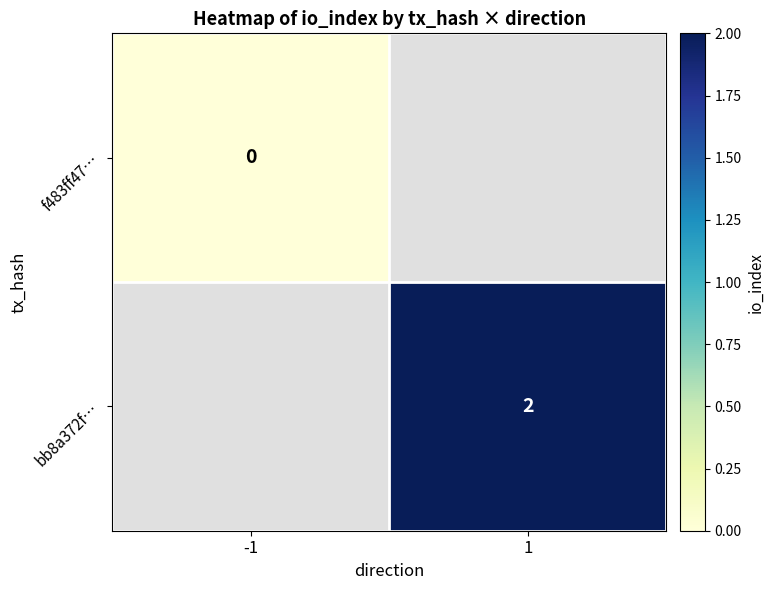

At which category does the chart reach its minimum across all series?

-1